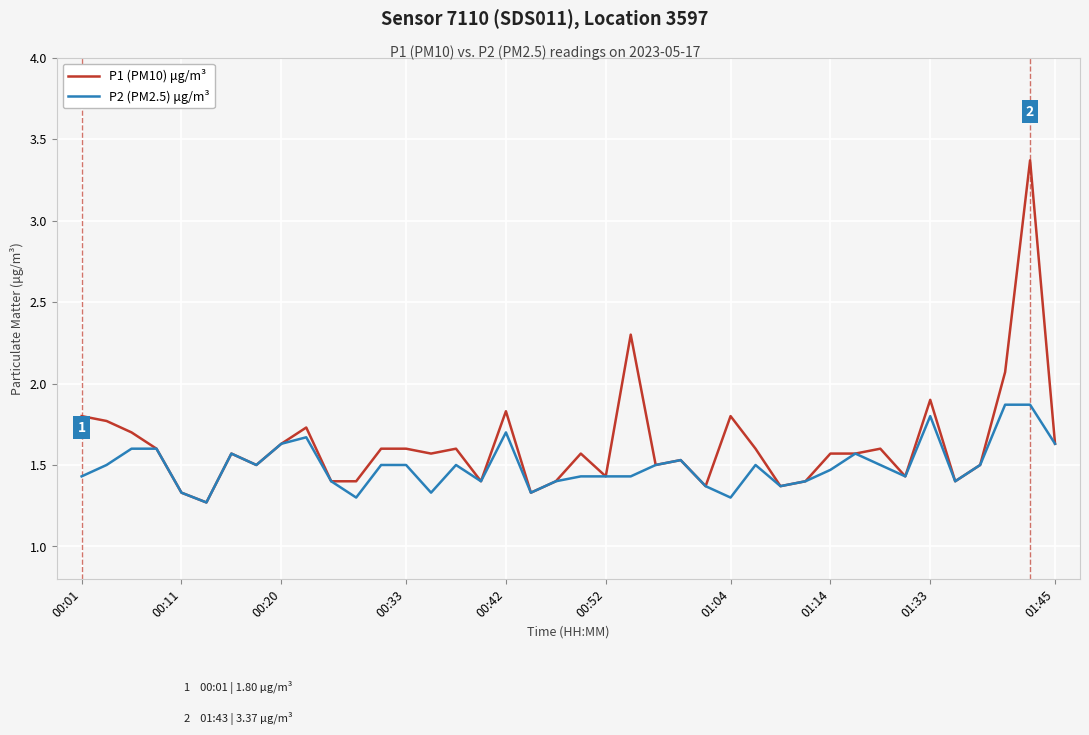

What is the smallest value displayed?

1.3